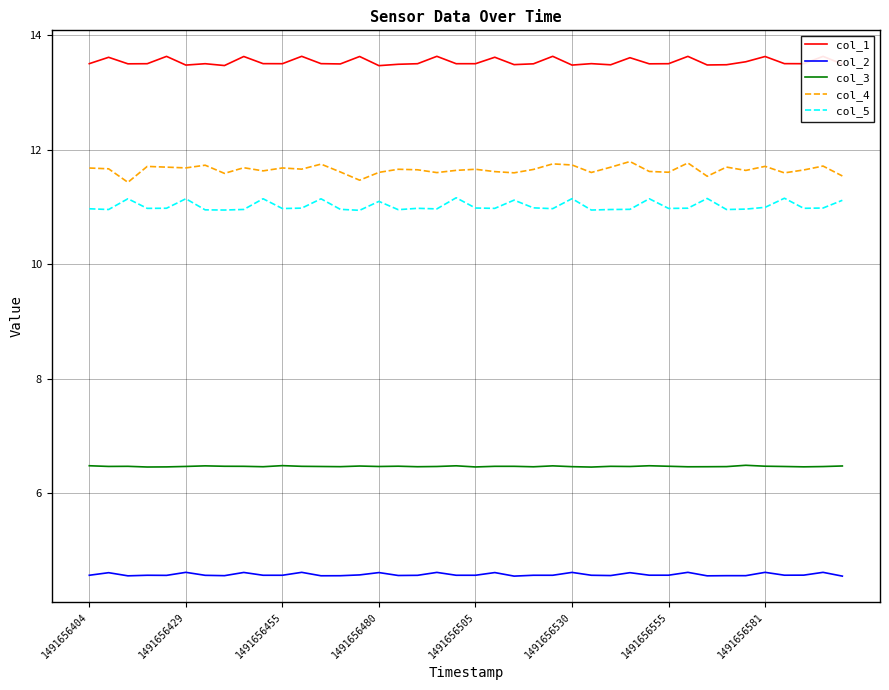

True or false: col_5 and col_1 intersect in this chart.

False